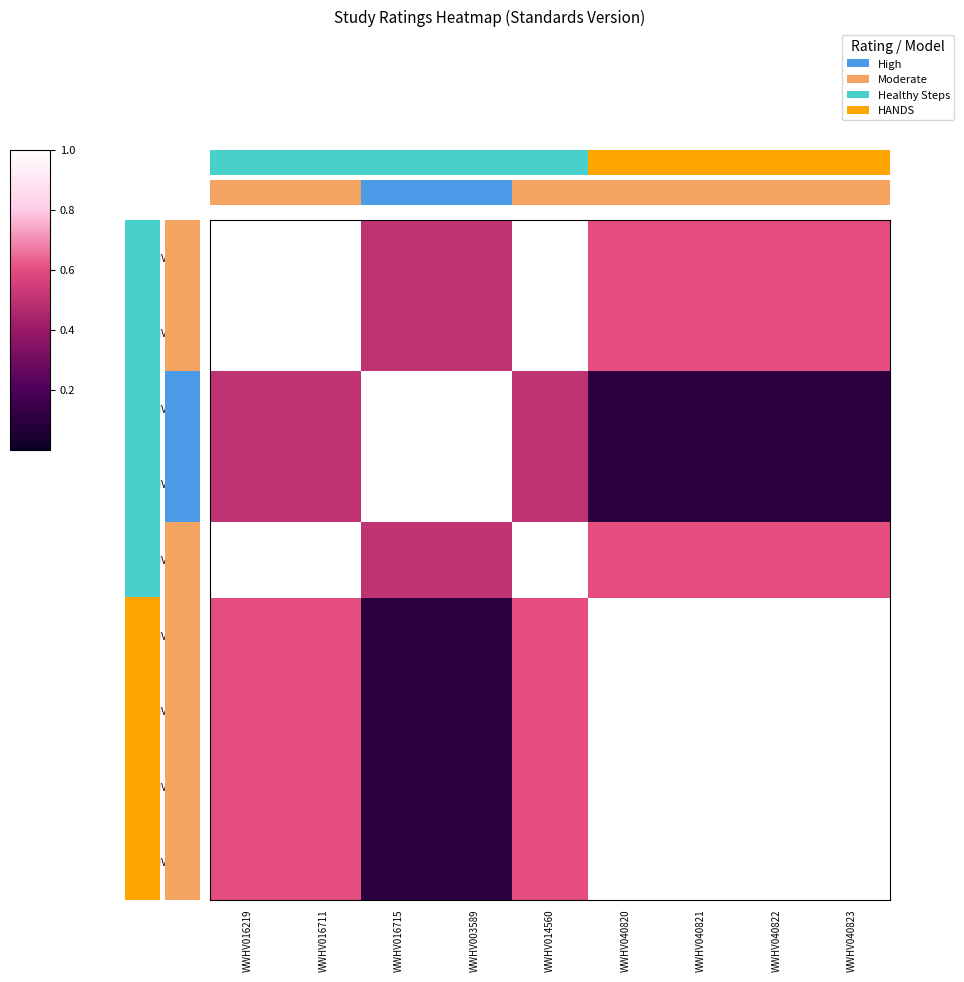

Between WWHV040822 and WWHV040821, which is larger?

WWHV040822